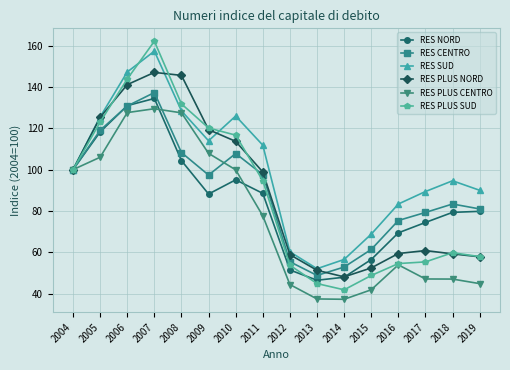

What is the value of the RES SUD point at the 15th from the left?

94.6